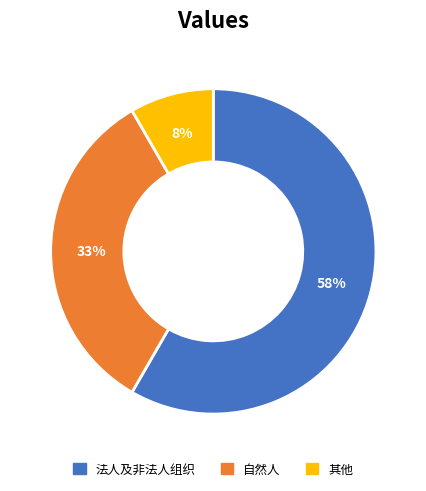

What is the smallest slice in the pie chart?

其他